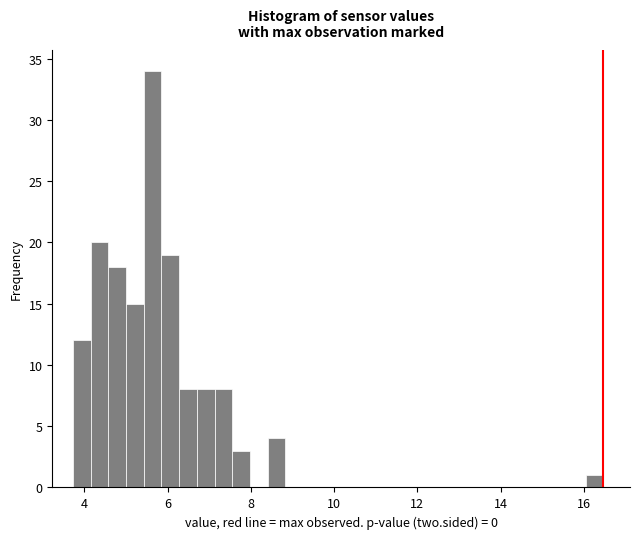

Around what value on the x-axis is the tallest bar? Give the approximate position of its centre, as read against the axis.

5.6